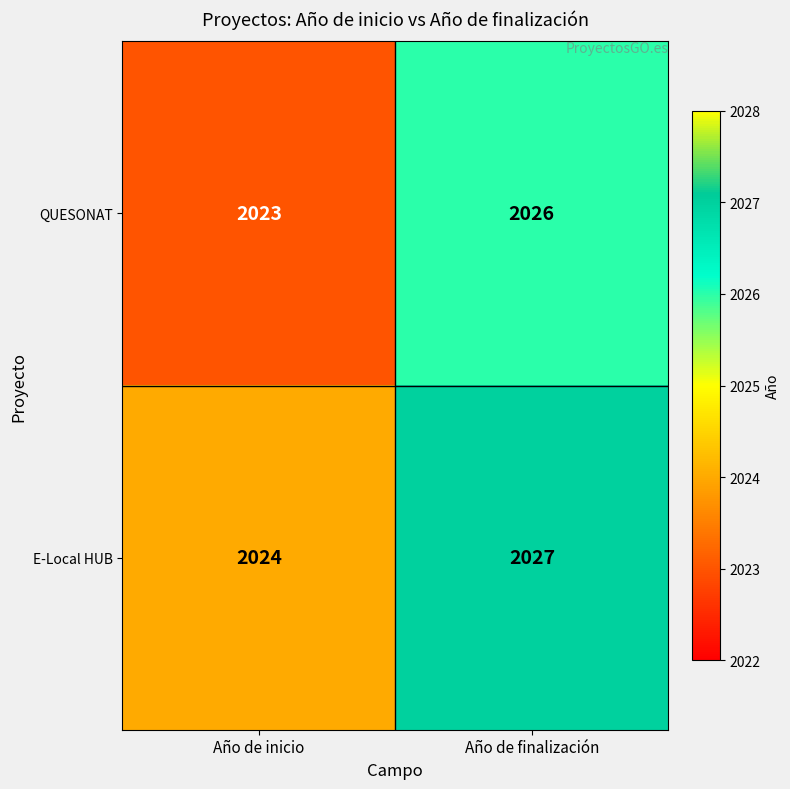

What is the total value across all series at Año de finalización?

4053